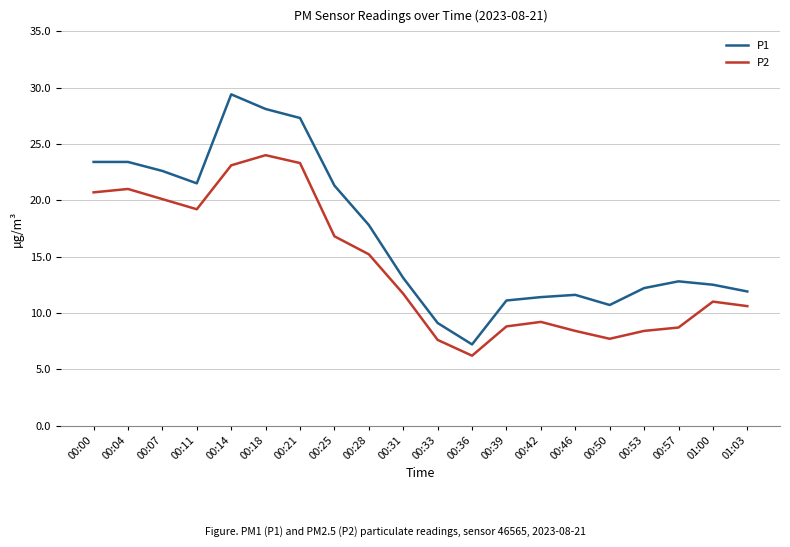

Which label corresponds to the smallest value in the chart?

00:36